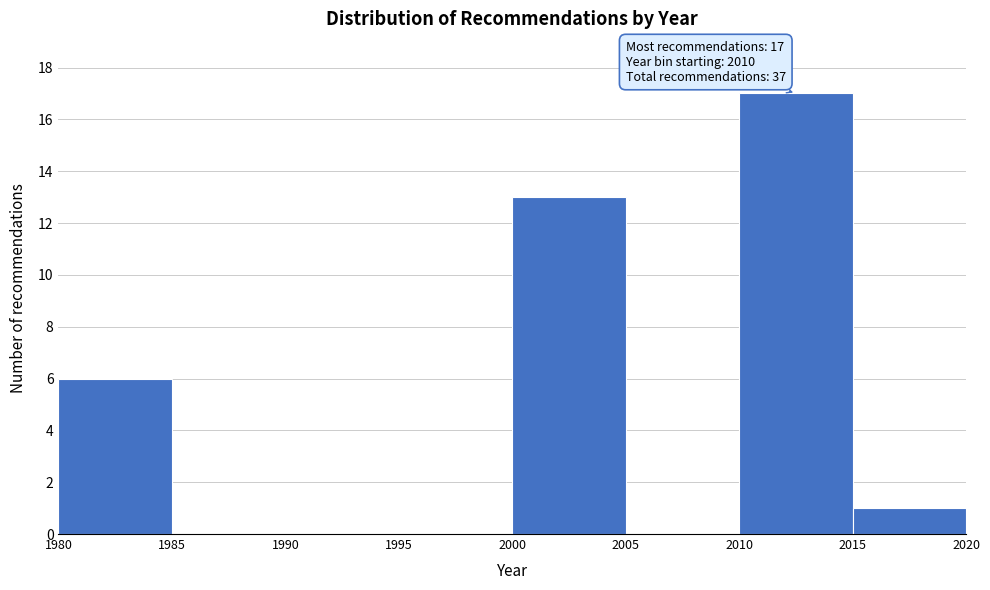

Over which range of the x-axis is the bar tallest?

2010 to 2015